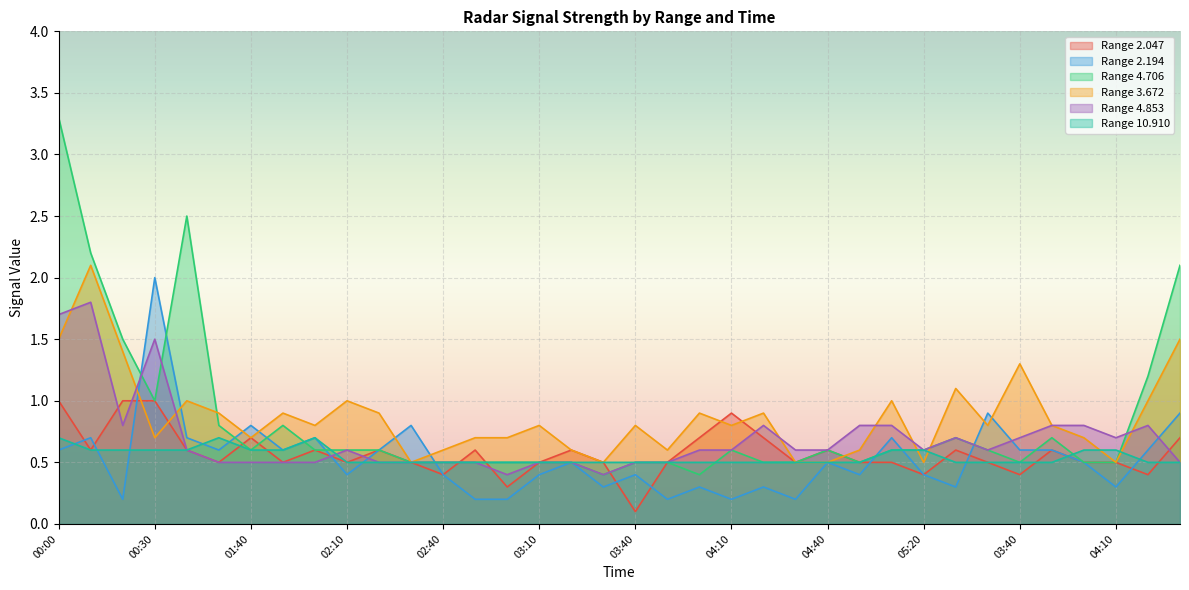

Which category has the lowest value in the 3.672 series?

02:30